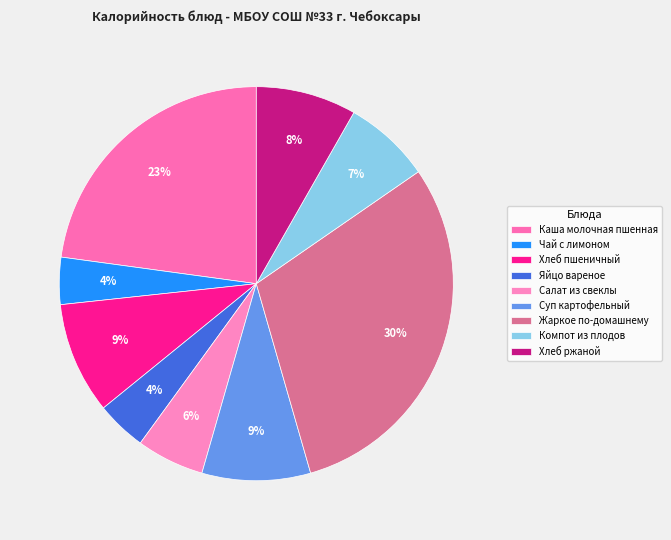

Does any single category account for the majority?

No